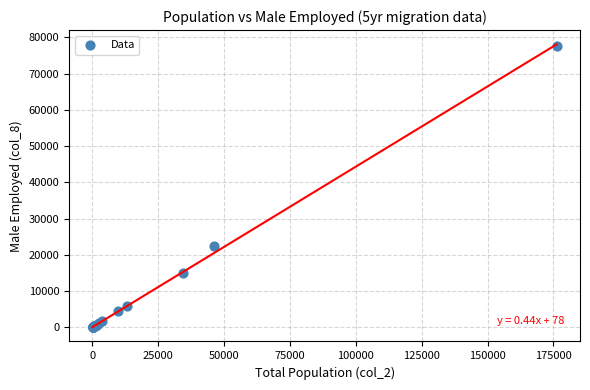

What Y value in the scatter plot is closest to 38833?

22519